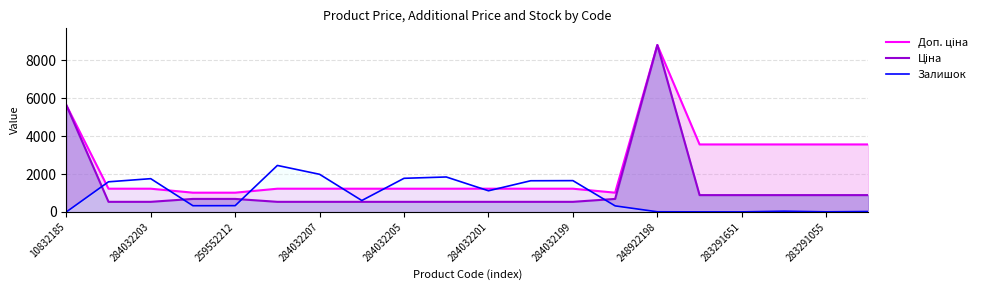

Which series has the largest total across all categories?

Доп. ціна